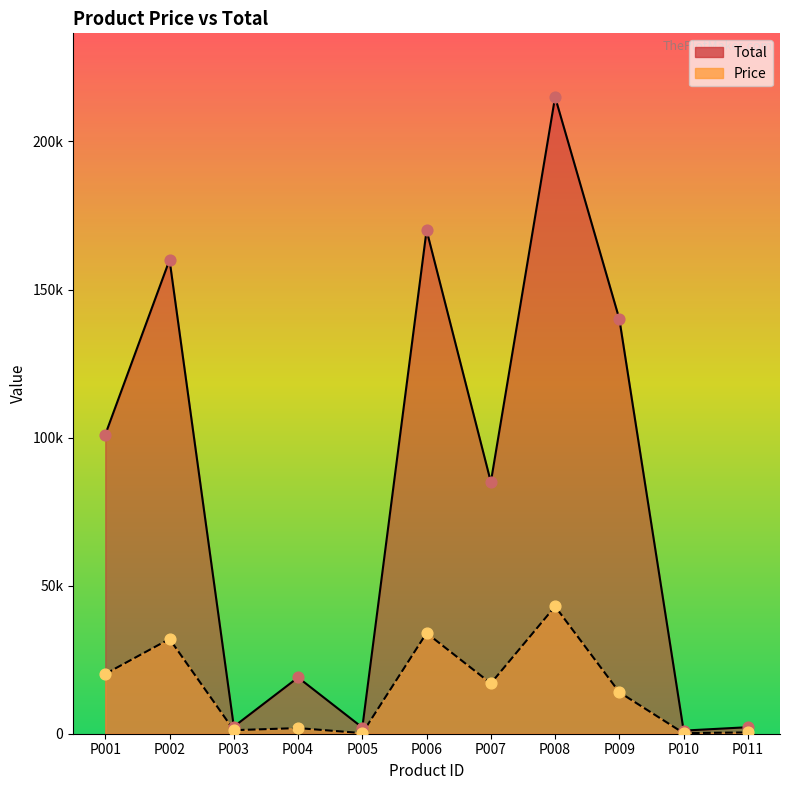

Which series reaches the maximum Y coordinate?

Total